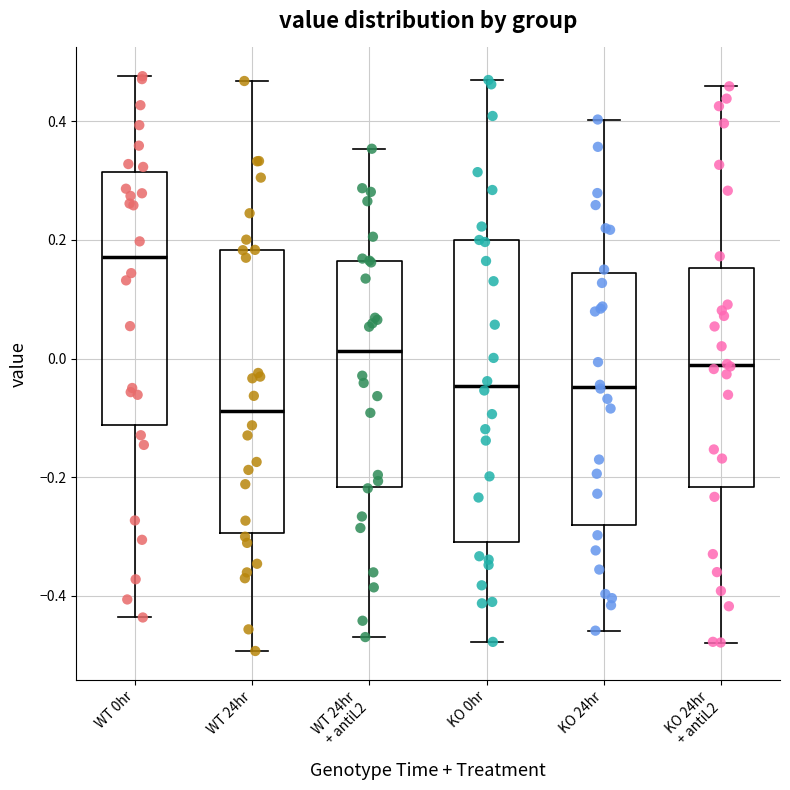

Reading left to right, read every box against the y-axis: the position of its median line, the range the box covers, and the ends of its whiskers. The values are not printed on the chart, so give them approximately, as read against the axis.

WT 0hr: median 0.18, box -0.12 to 0.32, whiskers -0.44 to 0.48
WT 24hr: median -0.08, box -0.30 to 0.18, whiskers -0.50 to 0.46
WT 24hr + antiL2: median 0.02, box -0.22 to 0.16, whiskers -0.46 to 0.36
KO 0hr: median -0.04, box -0.30 to 0.20, whiskers -0.48 to 0.46
KO 24hr: median -0.04, box -0.28 to 0.14, whiskers -0.46 to 0.40
KO 24hr + antiL2: median -0.02, box -0.22 to 0.16, whiskers -0.48 to 0.46